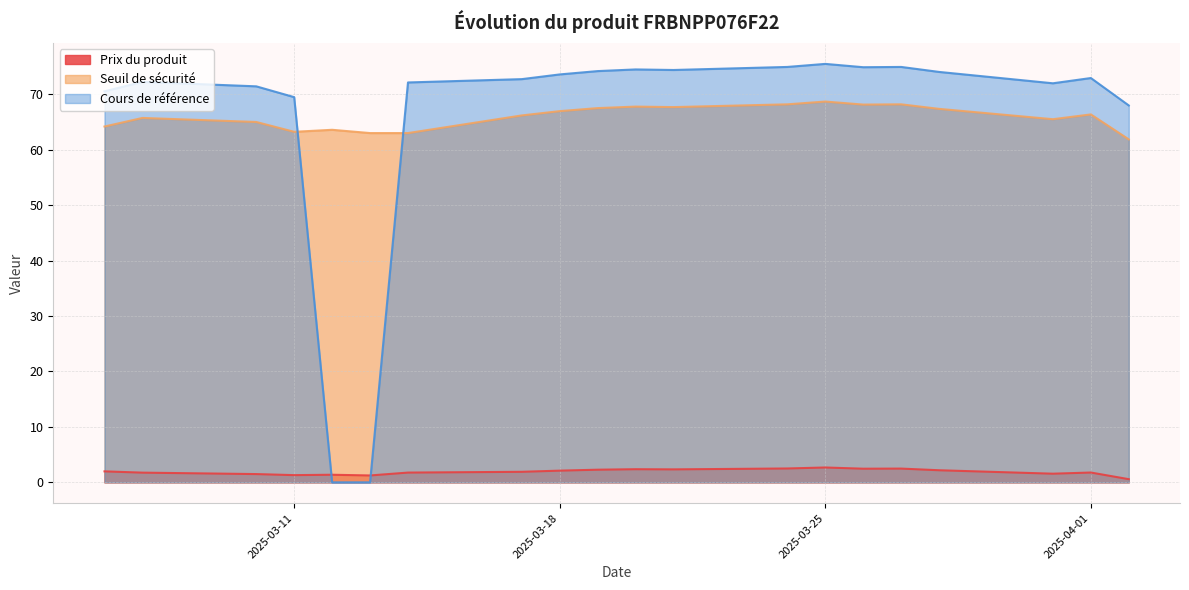

How many interior local valleys does the Seuil de sécurité series have?

4